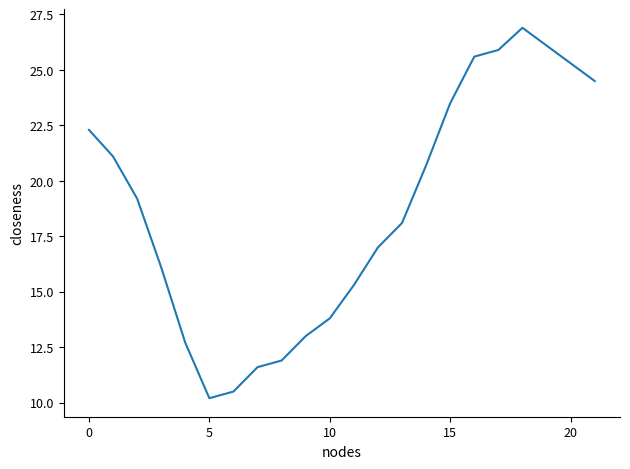

What is the difference between the maximum and minimum values?

16.7